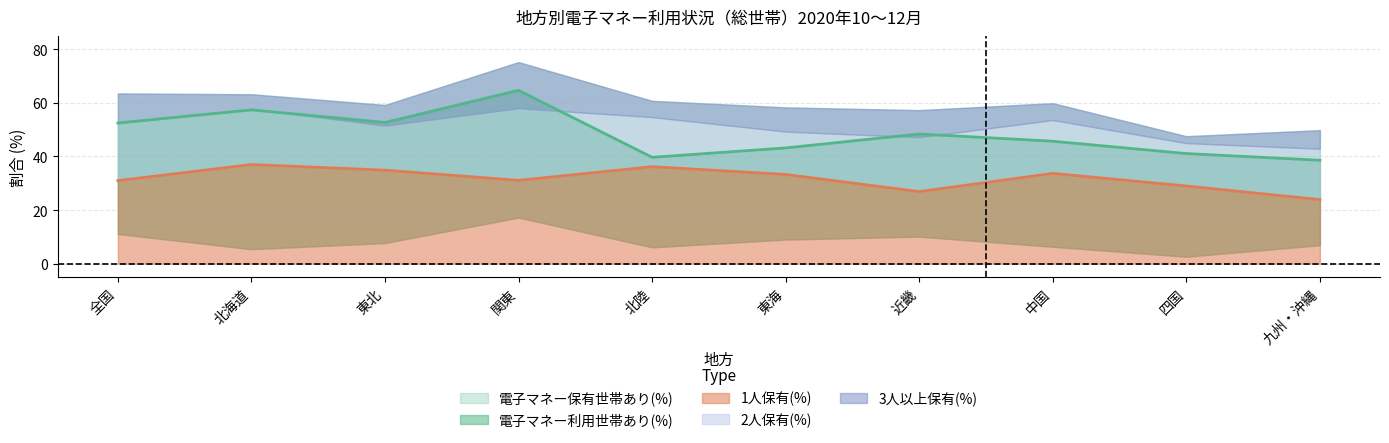

The value of 3人以上保有(%) at 近畿 is 10.1. True or false?

True